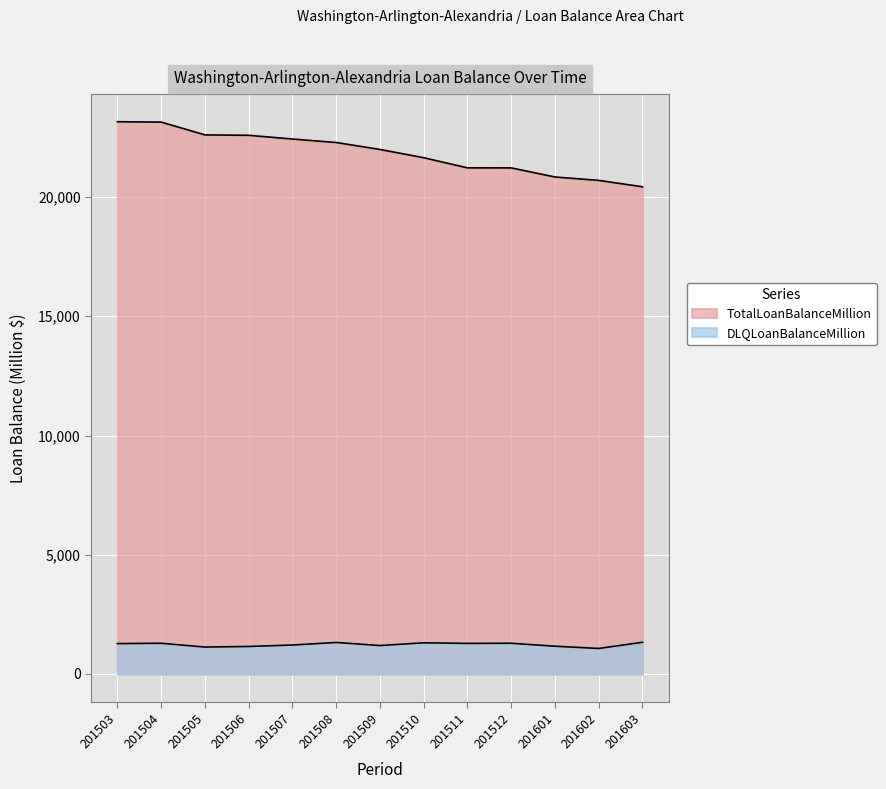

Rank the categories by TotalLoanBalanceMillion value from highest to lowest.

201503, 201504, 201505, 201506, 201507, 201508, 201509, 201510, 201511, 201512, 201601, 201602, 201603